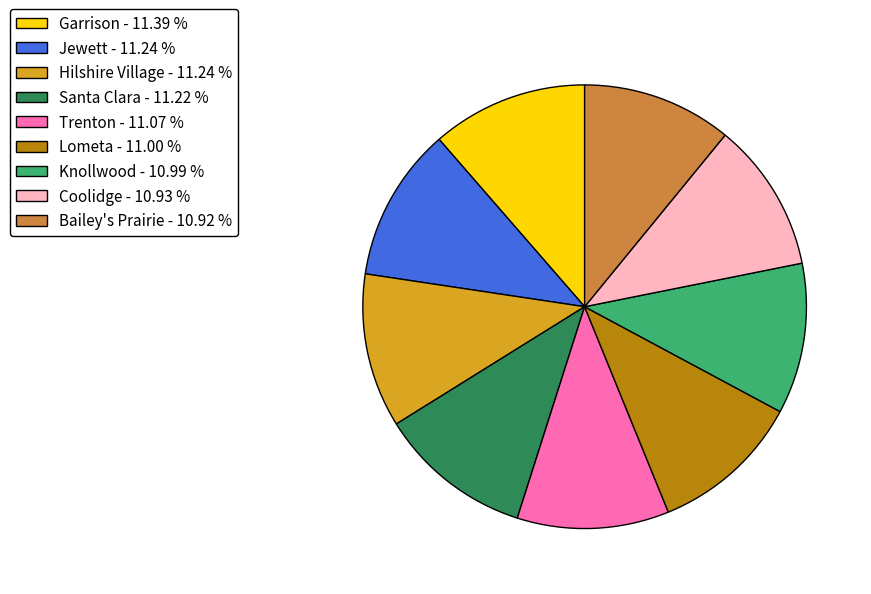

Do Bailey's Prairie - 10.92 % and Knollwood - 10.99 % together represent more than half of the pie?

No